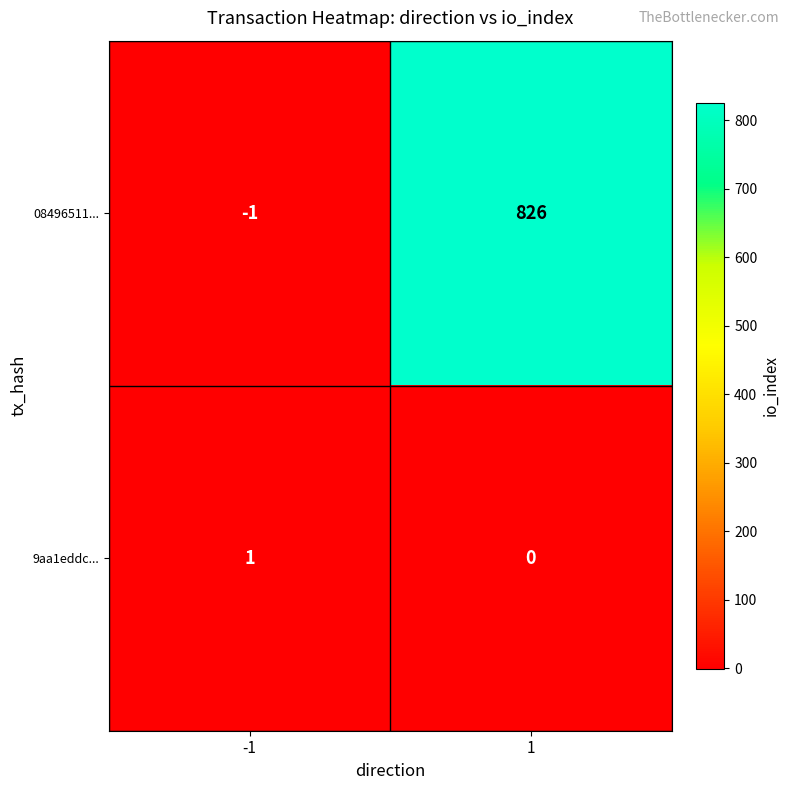

Which series has the largest range (max minus min)?

08496511...